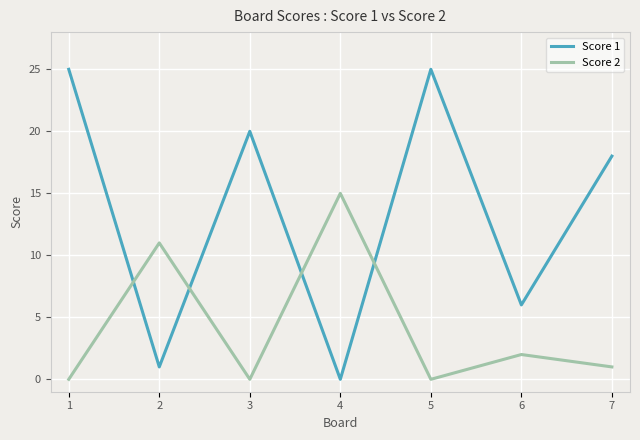

Rank the series at 6 from highest to lowest value.

Score 1, Score 2